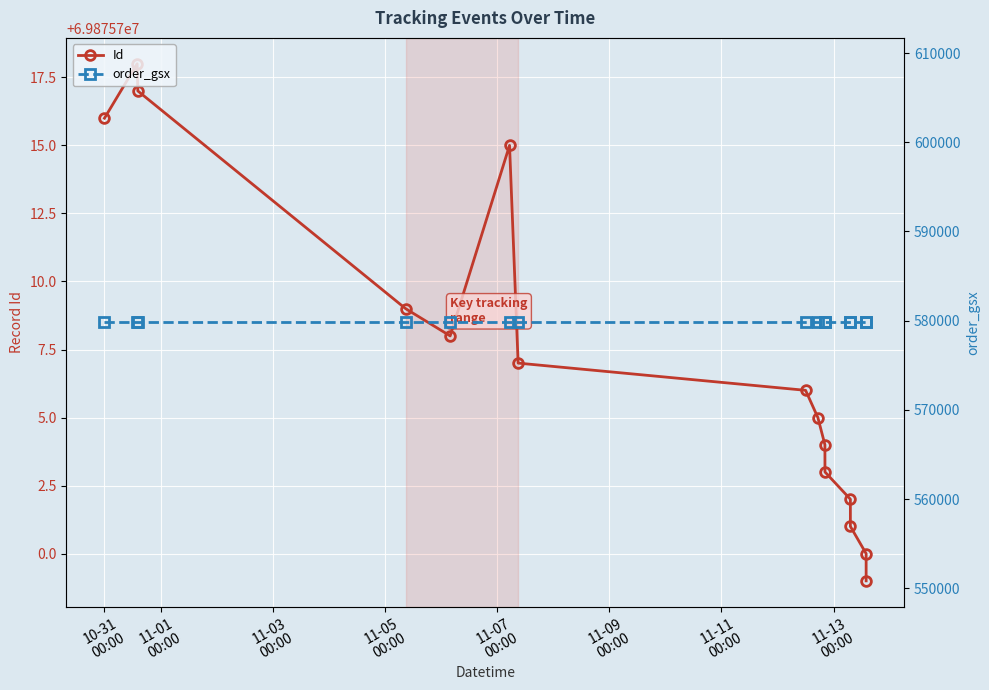

Between 11-01
00:00 and 11-09
00:00, which series saw the biggest shift?

Id